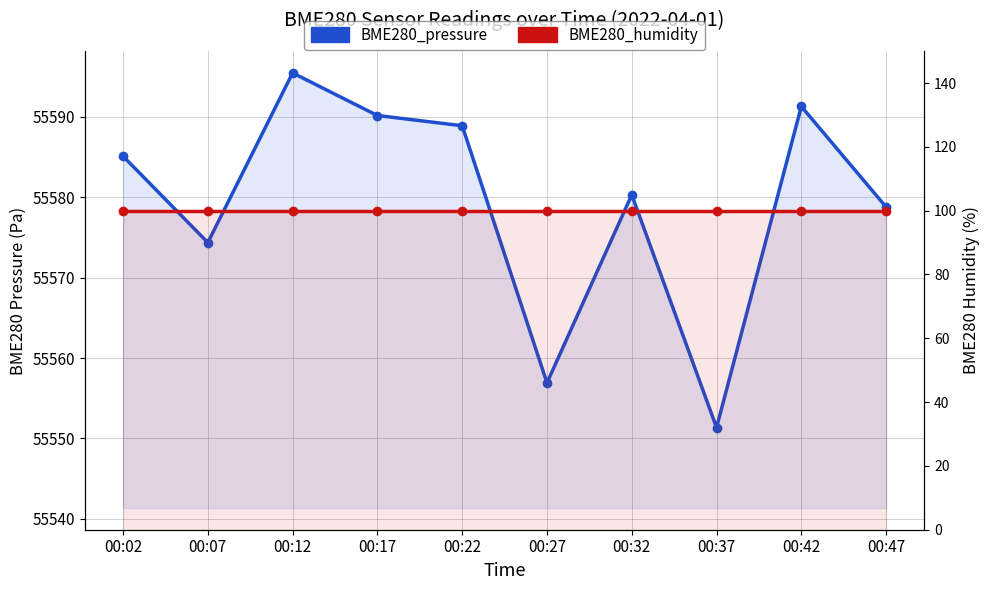

At how many categories does at least one series exceed 23750?

10